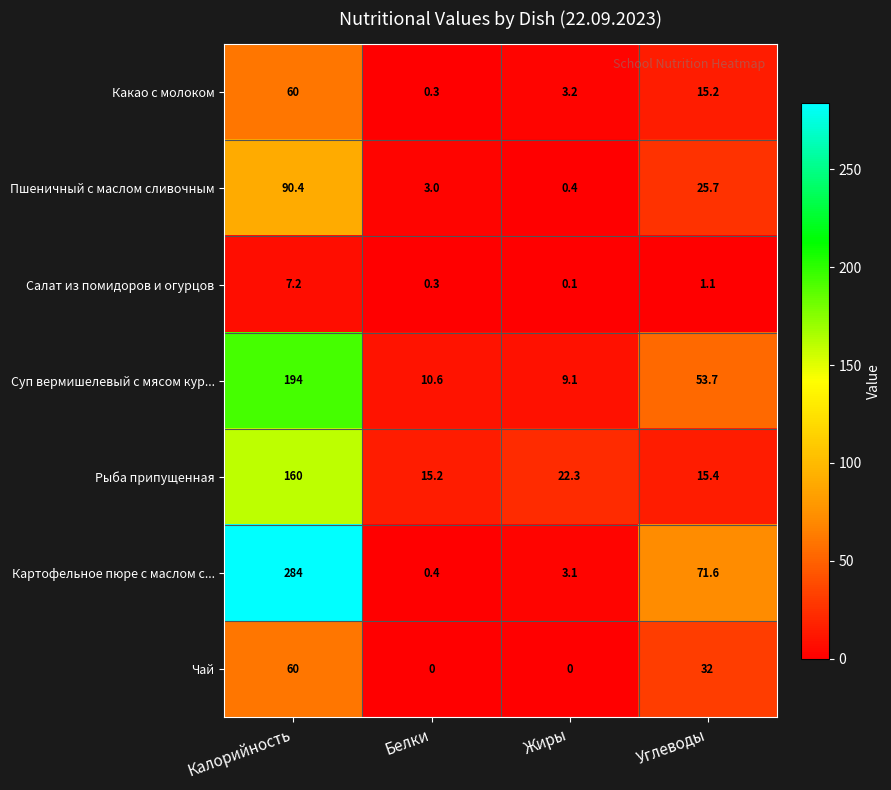

How many data points does each series have?

4